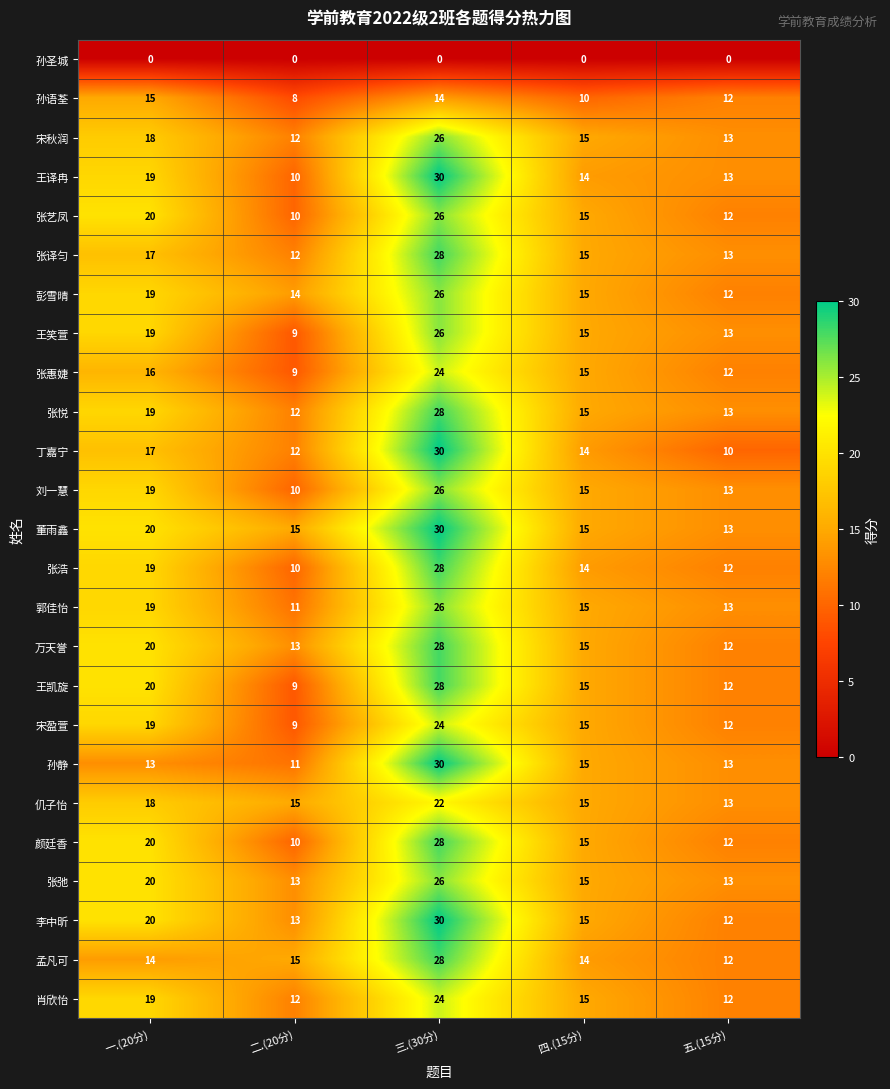

The 张译匀 series shows 21 at 五.(15分). True or false?

False